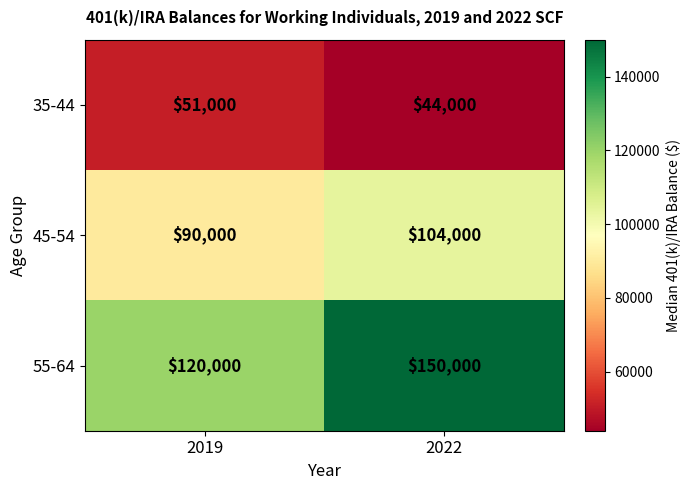

Is it true that 35-44 equals 44000 at 2022?

True